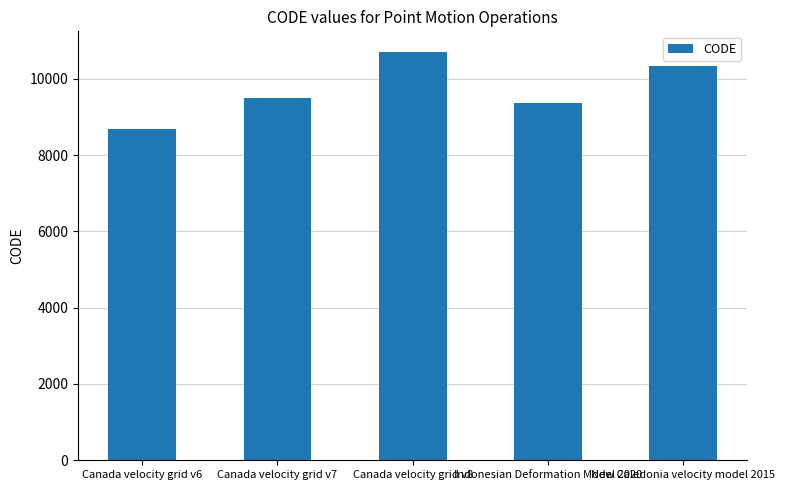

List the labels in order of value, smallest first.

Canada velocity grid v6, Indonesian Deformation Model 2020, Canada velocity grid v7, New Caledonia velocity model 2015, Canada velocity grid v8